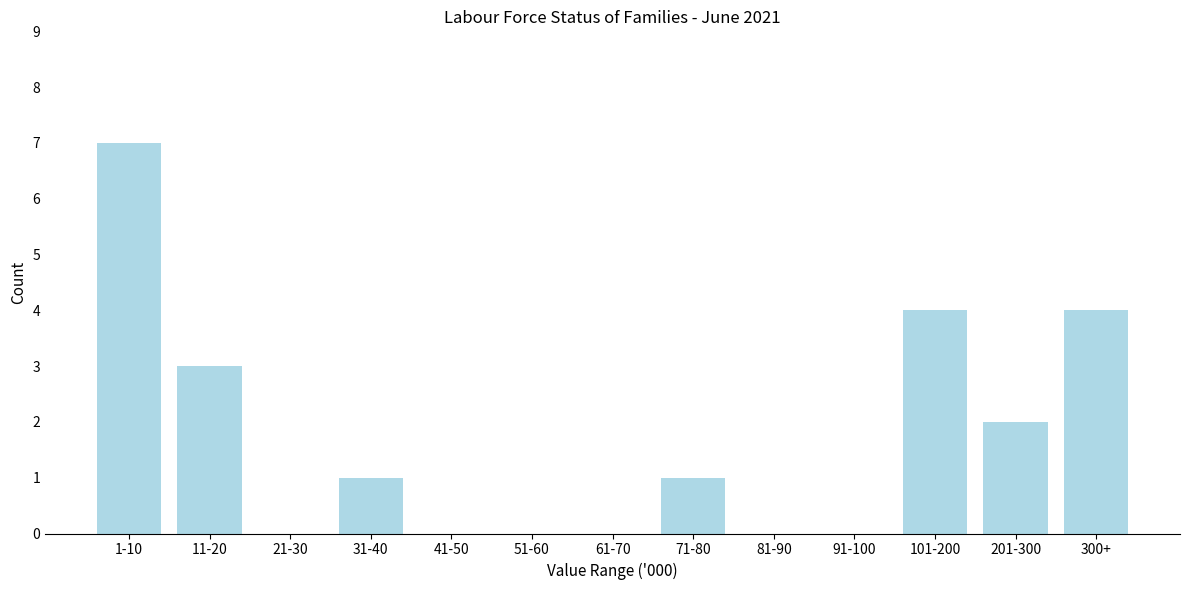

Reading left to right, transcribe all the data shown in this chart.

1-10=7	11-20=3	21-30=0	31-40=1	41-50=0	51-60=0	61-70=0	71-80=1	81-90=0	91-100=0	101-200=4	201-300=2	300+=4